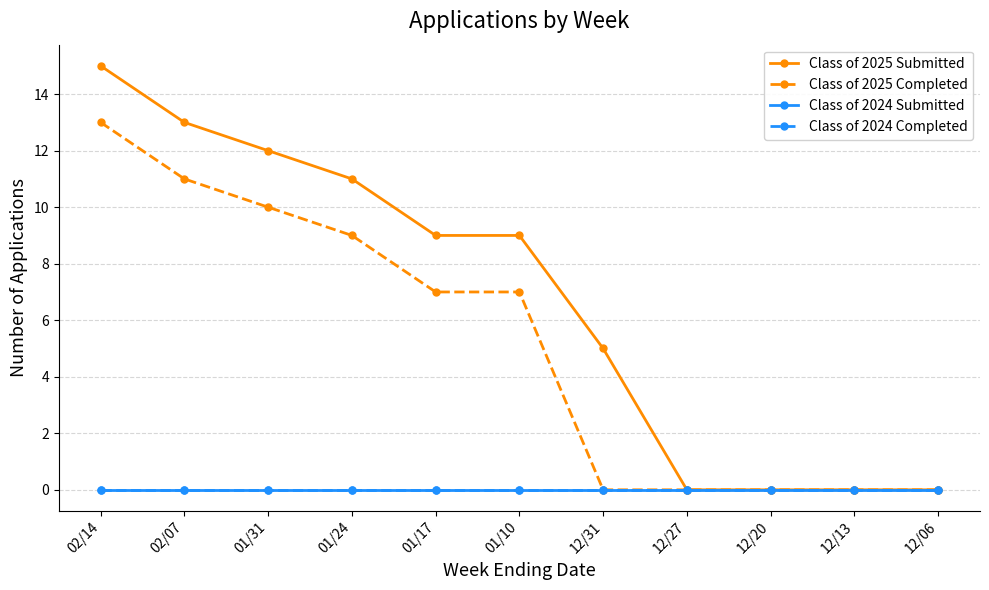

What is the total value across all series at 01/24?

20